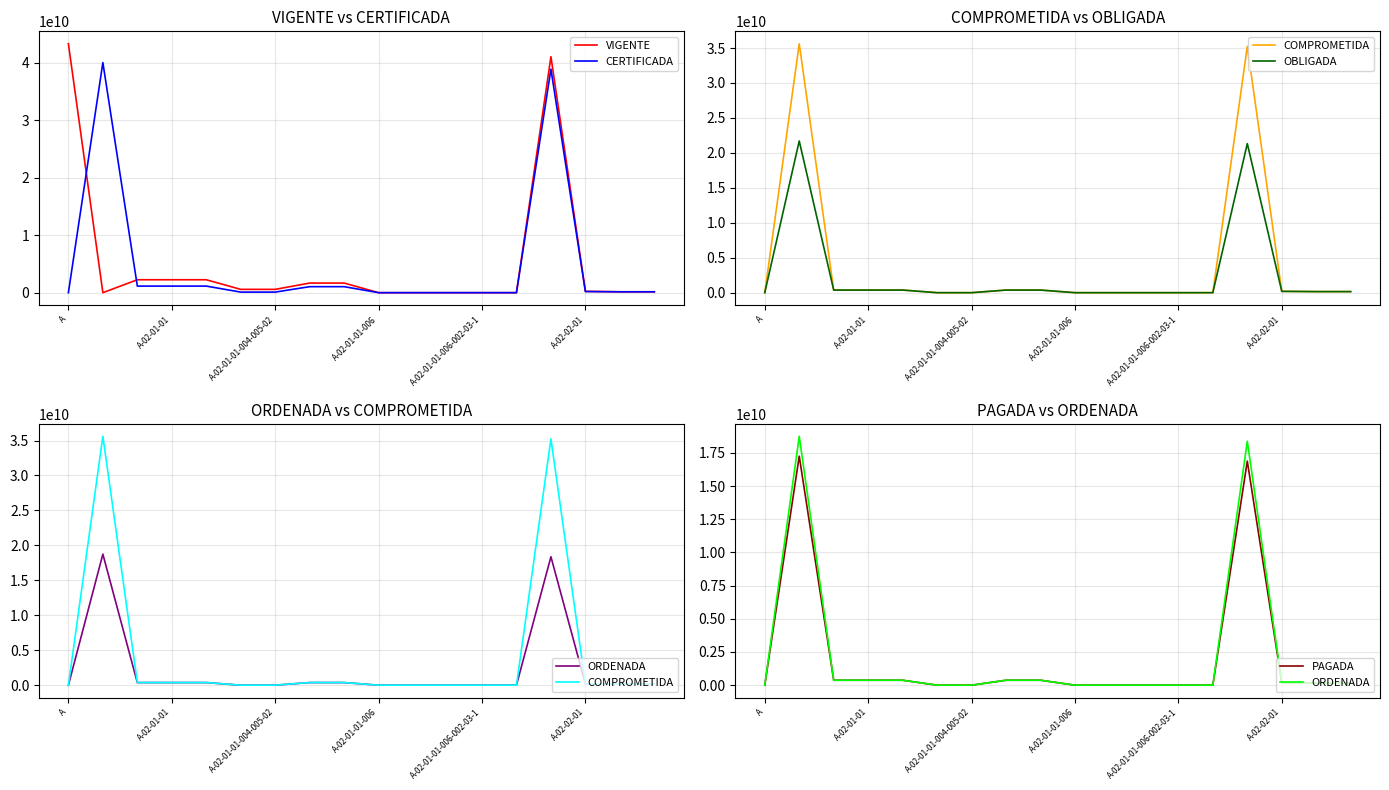

Reading right to left, what are all the values shown in this chart?

VIGENTE: 154194292.0	154194292.0	233022091.0	41047543119.6	0.1	0.1	0.1	0.1	0.1	1673605710.0	1673605710.0	576000000.0	576000000.0	2249605710.0	2249605710.1	2249605710.1	0.0	43297148829.7
CERTIFICADA: 154194292.0	154194292.0	196600869.0	38882077601.2	0.0	0.0	0.0	0.0	0.0	1044806445.0	1044806445.0	100000000.0	100000000.0	1144806445.0	1144806445.0	1144806445.0	40026884046.2	0.0
COMPROMETIDA: 154194292.0	154194292.0	196600869.0	35231617898.4	0.0	0.0	0.0	0.0	0.0	374806445.0	374806445.0	0.0	0.0	374806445.0	374806445.0	374806445.0	35606424343.4	0.0
OBLIGADA: 154194292.0	154194292.0	189194292.0	21327330019.6	0.0	0.0	0.0	0.0	0.0	372190350.0	372190350.0	0.0	0.0	372190350.0	372190350.0	372190350.0	21699520369.6	0.0
ORDENADA: 154194292.0	154194292.0	189194292.0	18373307322.2	0.0	0.0	0.0	0.0	0.0	372190350.0	372190350.0	0.0	0.0	372190350.0	372190350.0	372190350.0	18745497672.2	0.0
PAGADA: 154194292.0	154194292.0	189194292.0	16872836302.1	0.0	0.0	0.0	0.0	0.0	372190350.0	372190350.0	0.0	0.0	372190350.0	372190350.0	372190350.0	17245026652.2	0.0